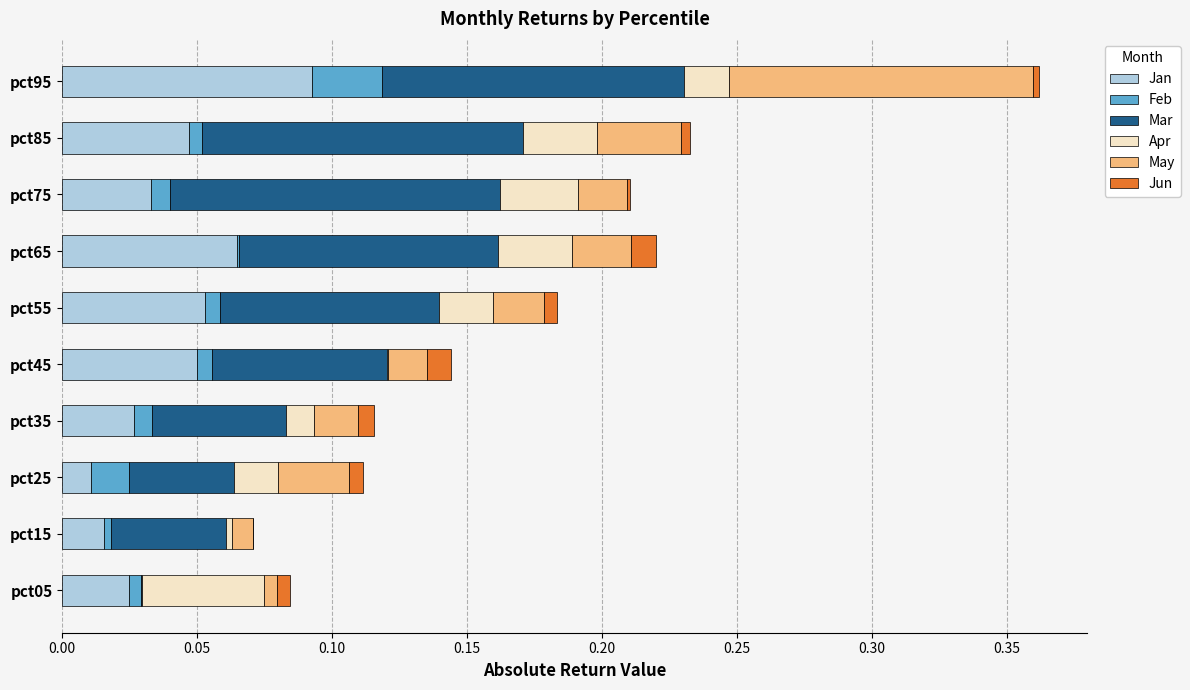

At which category is the sum across all series the highest?

pct95